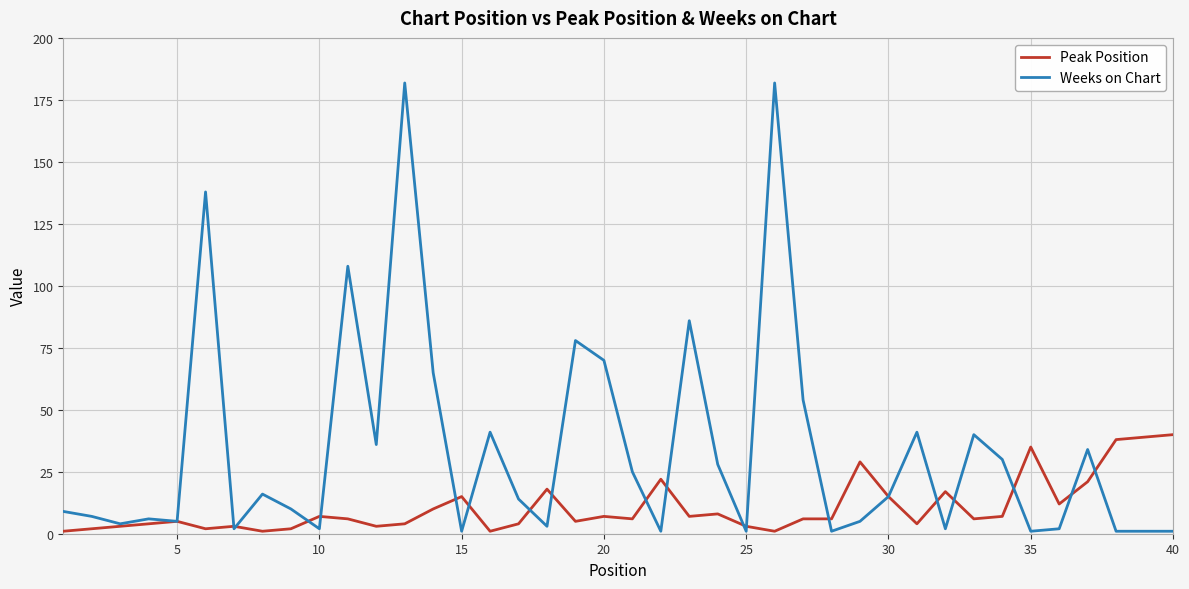

List the series in order of their peak value, highest first.

Weeks on Chart, Peak Position